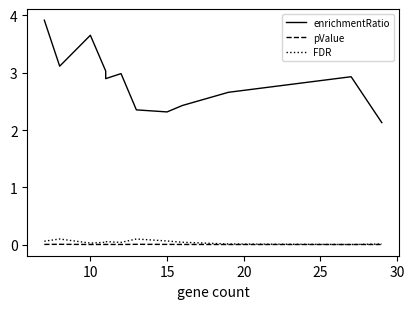

How many lines are shown in the chart?

3